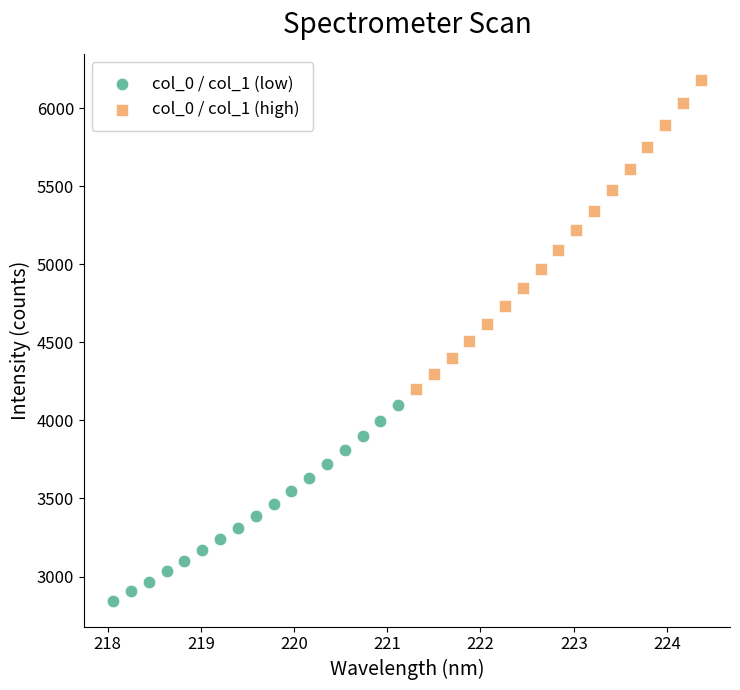

Which series has the largest Y range (max minus min)?

col_0 / col_1 (high)